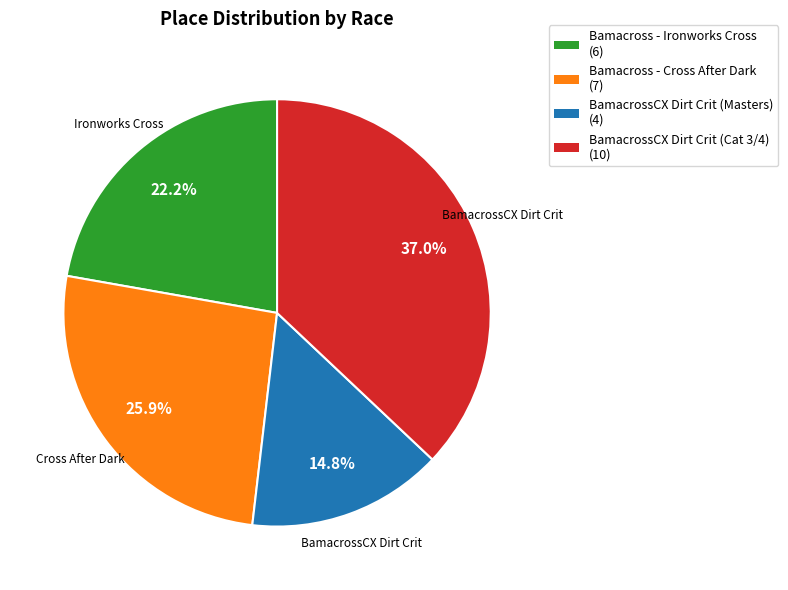

How many segments does this pie chart have?

4